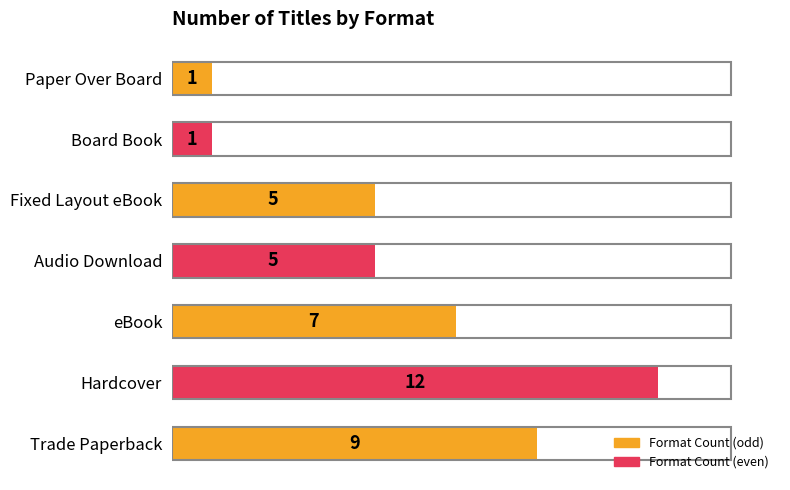

Is it true that the value at Hardcover is 12?

True